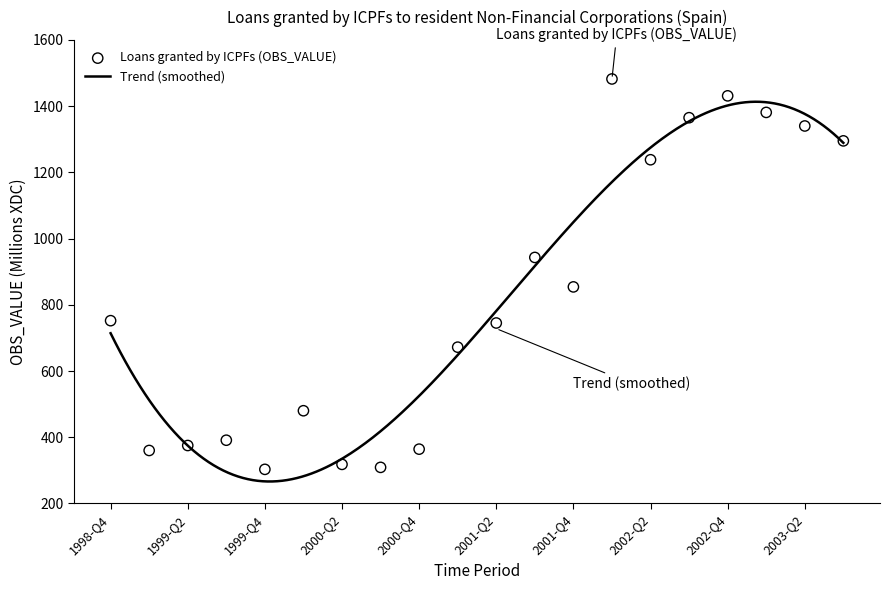

What is the change in value from 2000-Q1 to 2002-Q4?

+951